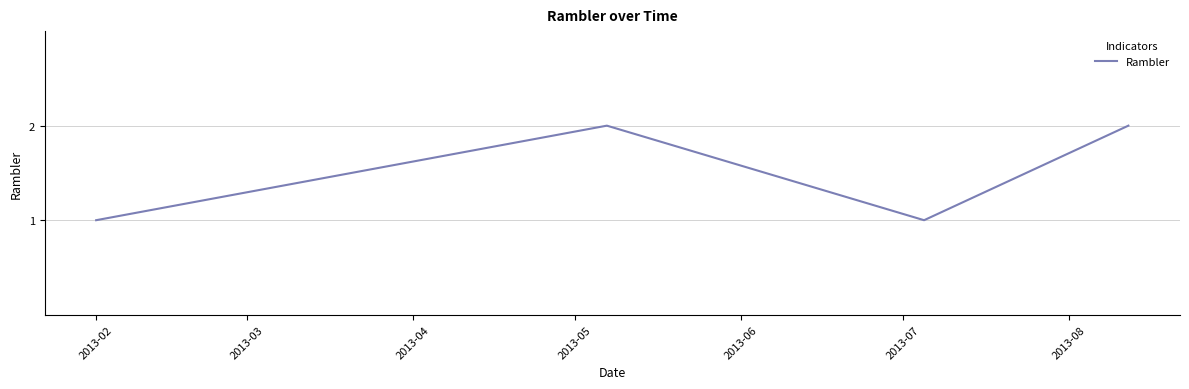

How many interior local peaks (higher than both neighbors) does the data have?

1